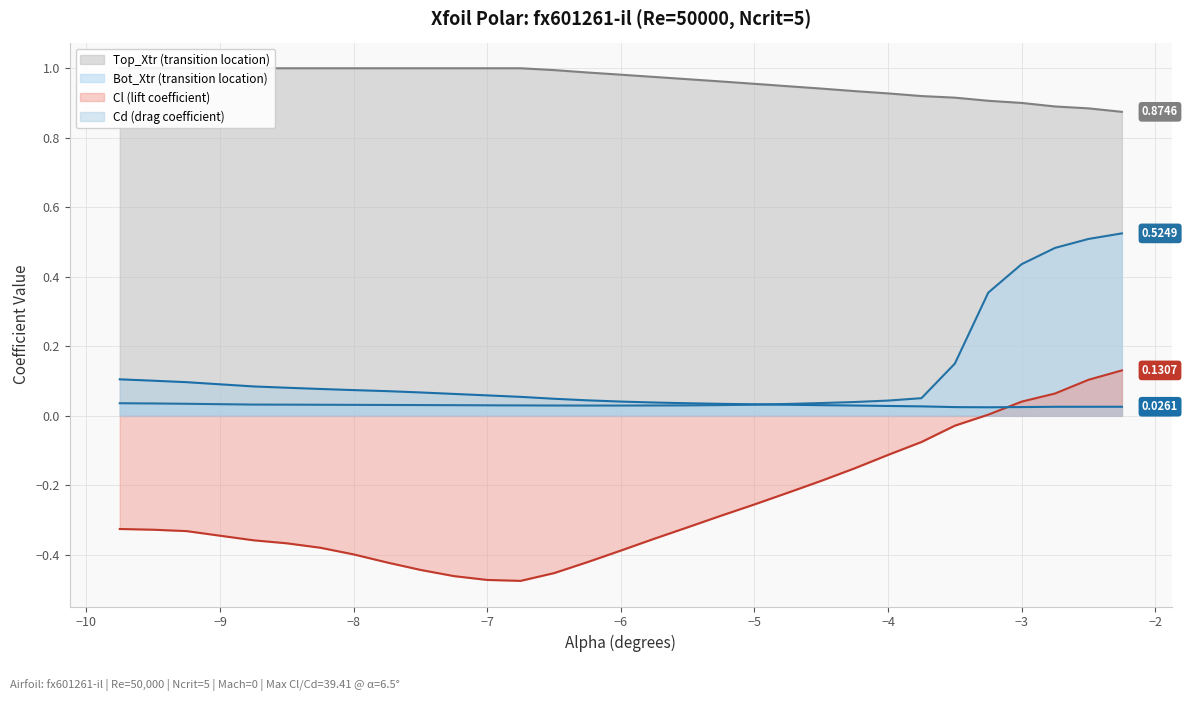

How many lines are shown in the chart?

4